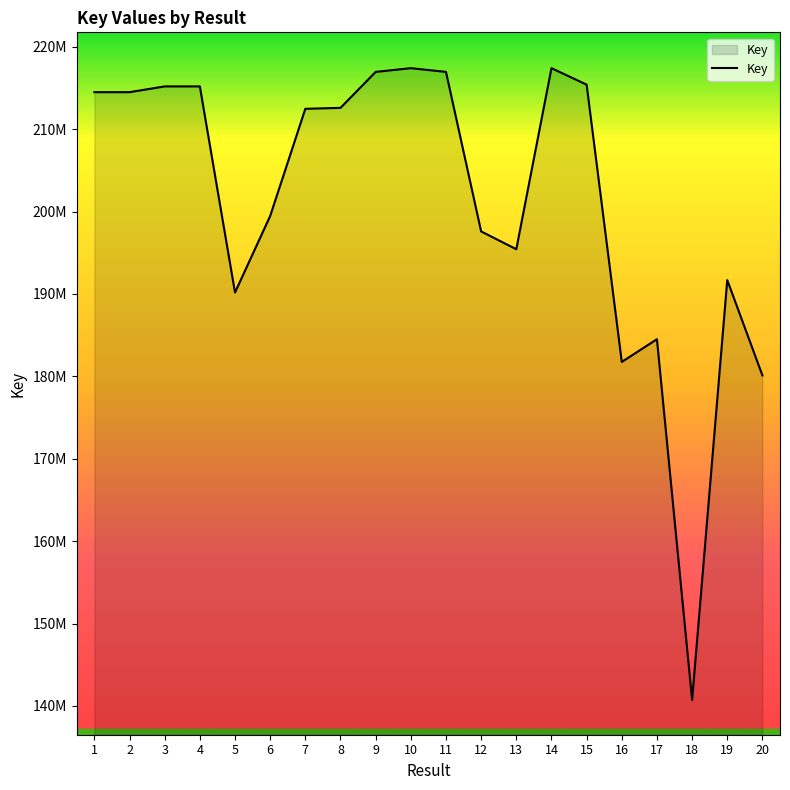

True or false: the data shows 214484057 at 2.

True